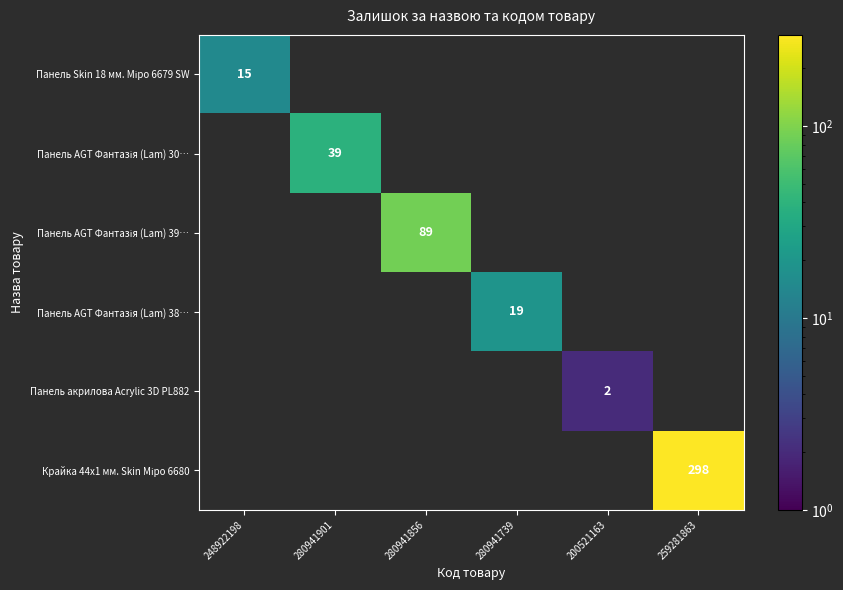

The value of Панель акрилова Acrylic 3D PL882 at 200521163 is 2. True or false?

True